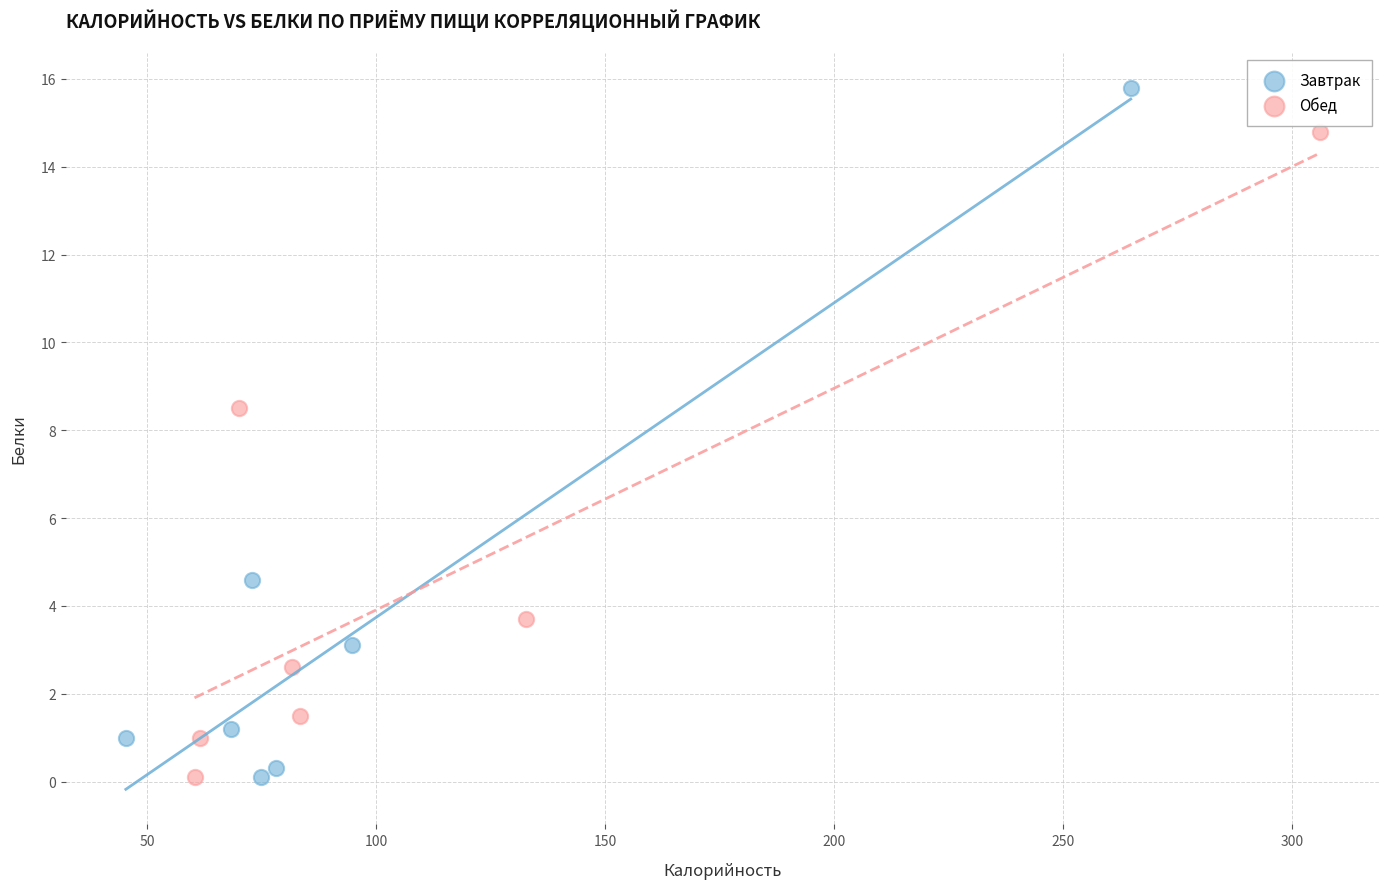

Which series has the widest spread of Y values?

Завтрак